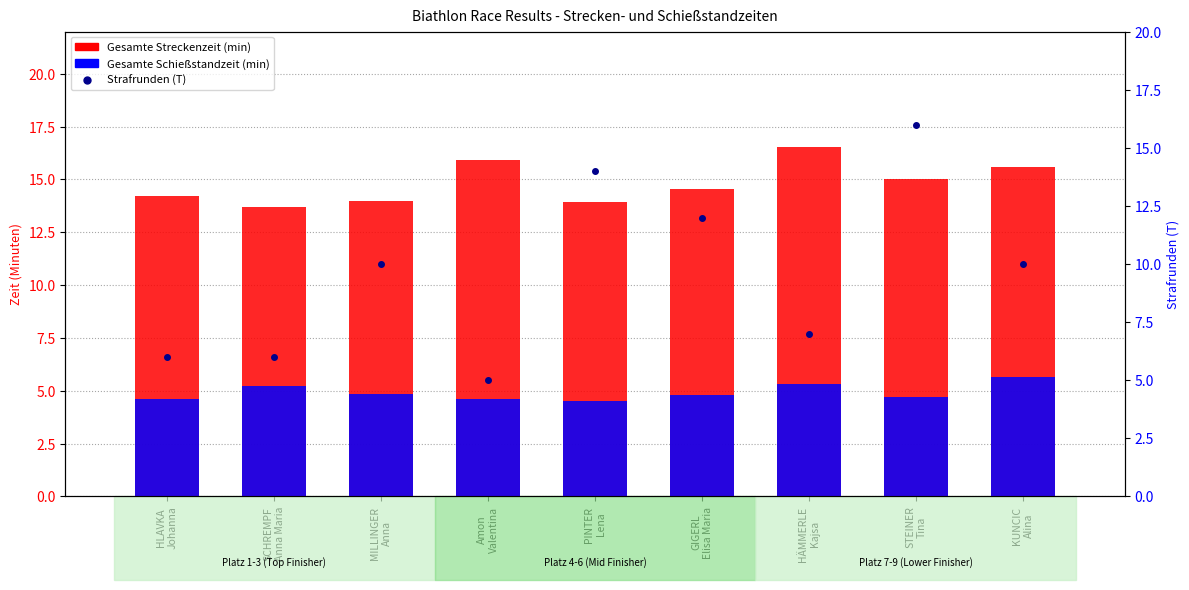

Which series has the widest spread of values?

Strafrunden (T)